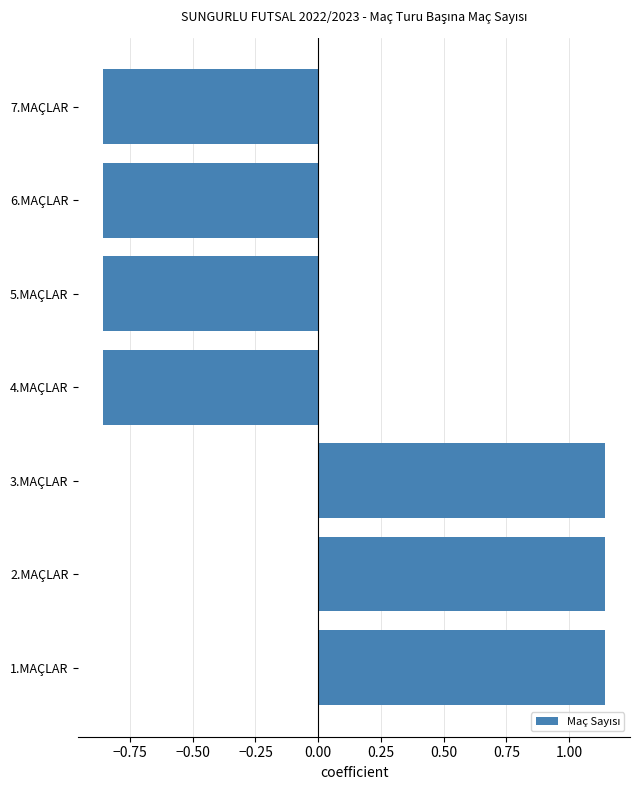

The chart shows a value of -0.3 at 7.MAÇLAR. True or false?

False